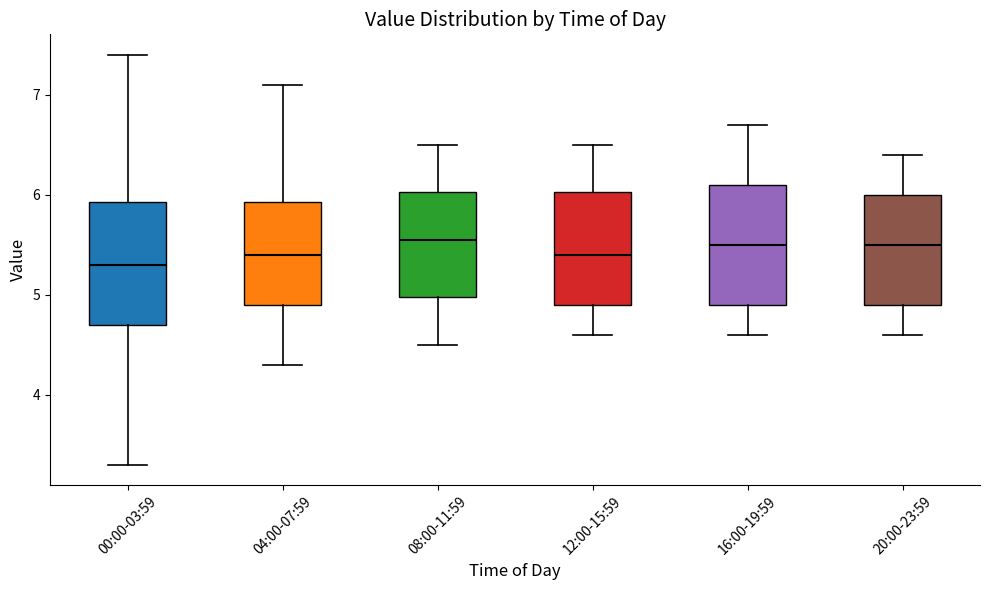

Reading left to right, read every box against the y-axis: the position of its median line, the range the box covers, and the ends of its whiskers. The values are not printed on the chart, so give them approximately, as read against the axis.

00:00-03:59: median 5.3, box 4.7 to 5.9, whiskers 3.3 to 7.4
04:00-07:59: median 5.4, box 4.9 to 5.9, whiskers 4.3 to 7.1
08:00-11:59: median 5.6, box 5.0 to 6.0, whiskers 4.5 to 6.5
12:00-15:59: median 5.4, box 4.9 to 6.0, whiskers 4.6 to 6.5
16:00-19:59: median 5.5, box 4.9 to 6.1, whiskers 4.6 to 6.7
20:00-23:59: median 5.5, box 4.9 to 6.0, whiskers 4.6 to 6.4